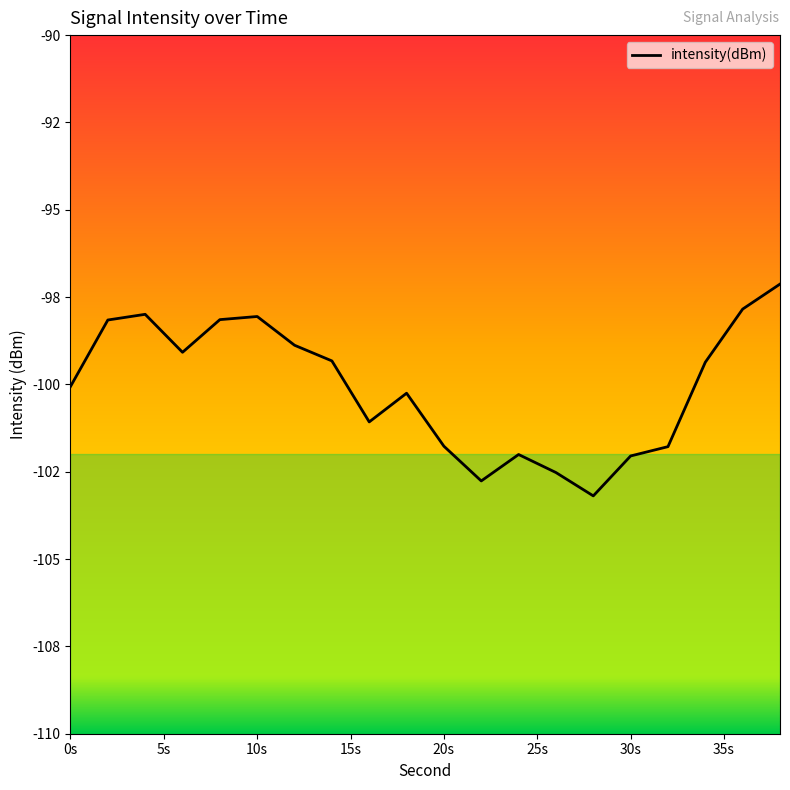

What is the value of the 8th point from the left?

-99.3